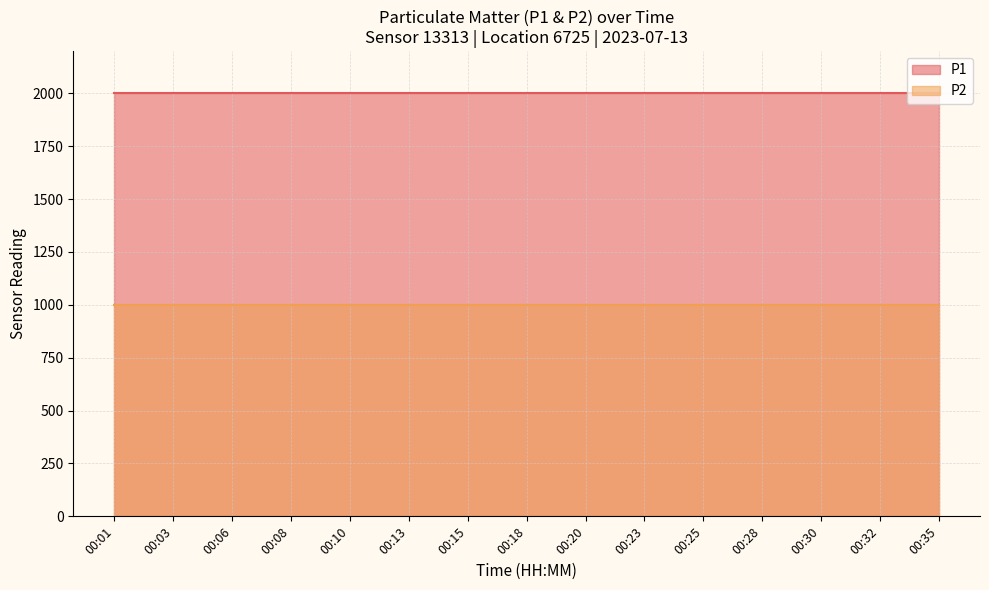

Count the number of data series in this chart.

2